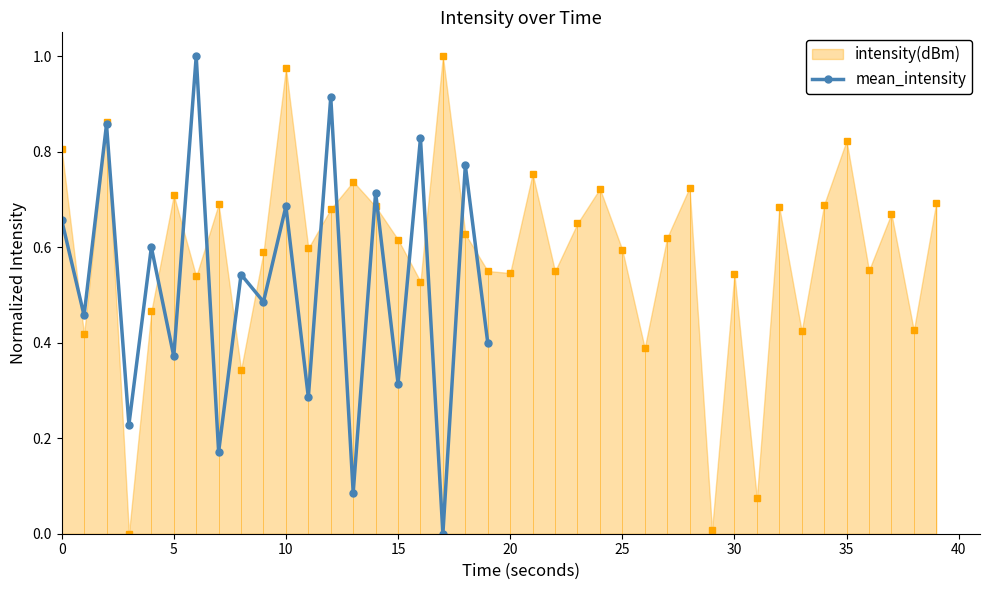

What is the highest value of the mean_intensity series?

1.0